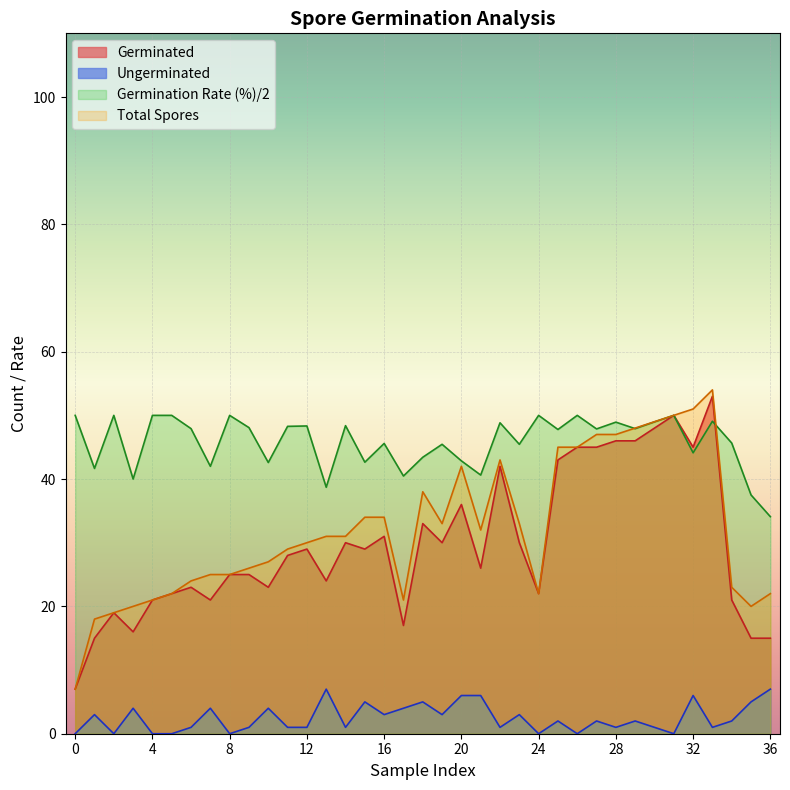

At which label does Ungerminated reach its peak?

13